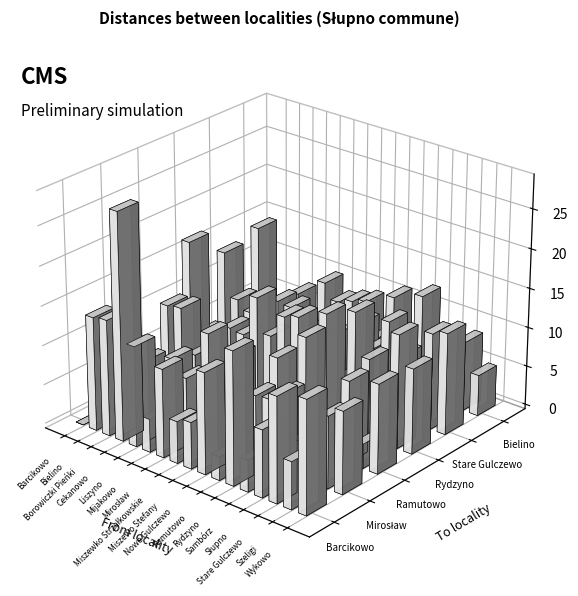

The value of Bielino at Szeligi is 5.4. True or false?

False